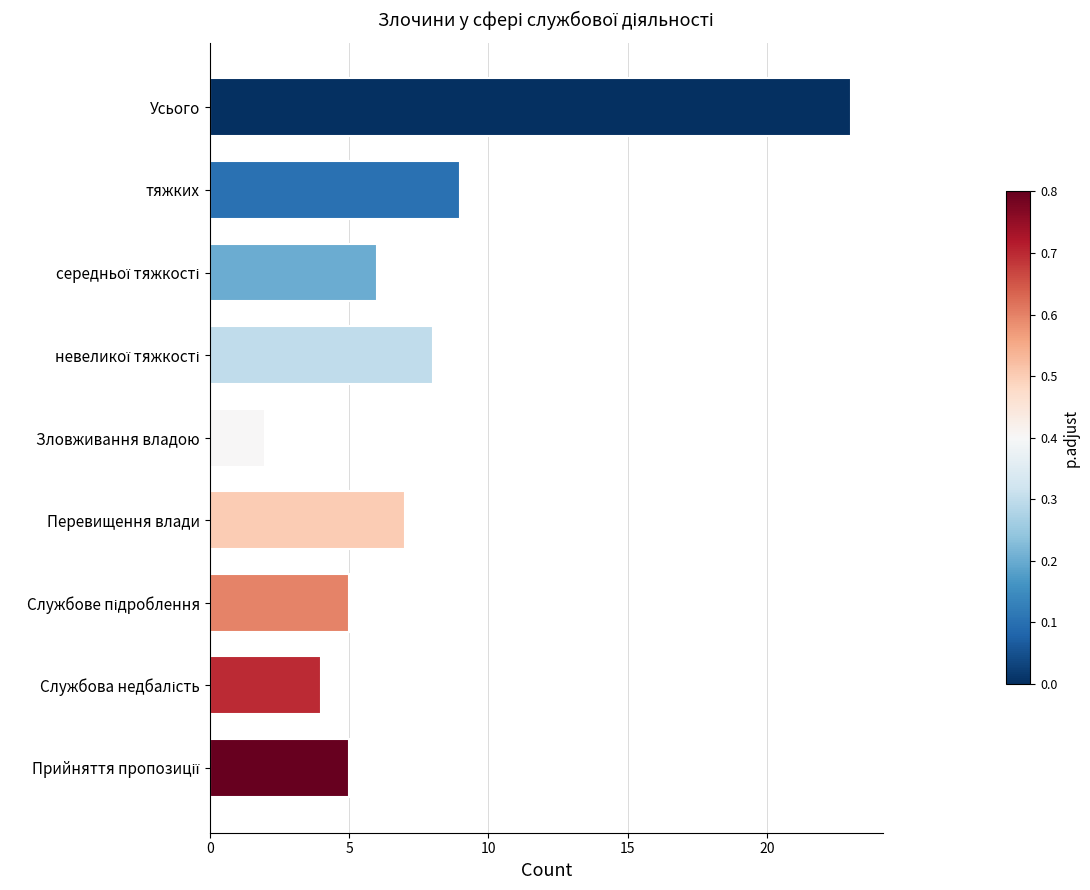

Reading top to bottom, transcribe all the data shown in this chart.

23	9	6	8	2	7	5	4	5